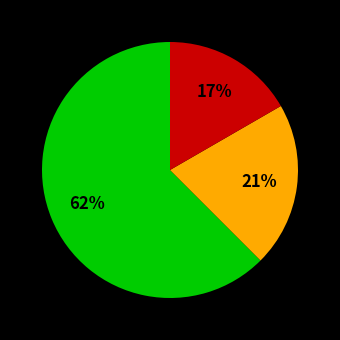

Does any single category account for the majority?

Yes